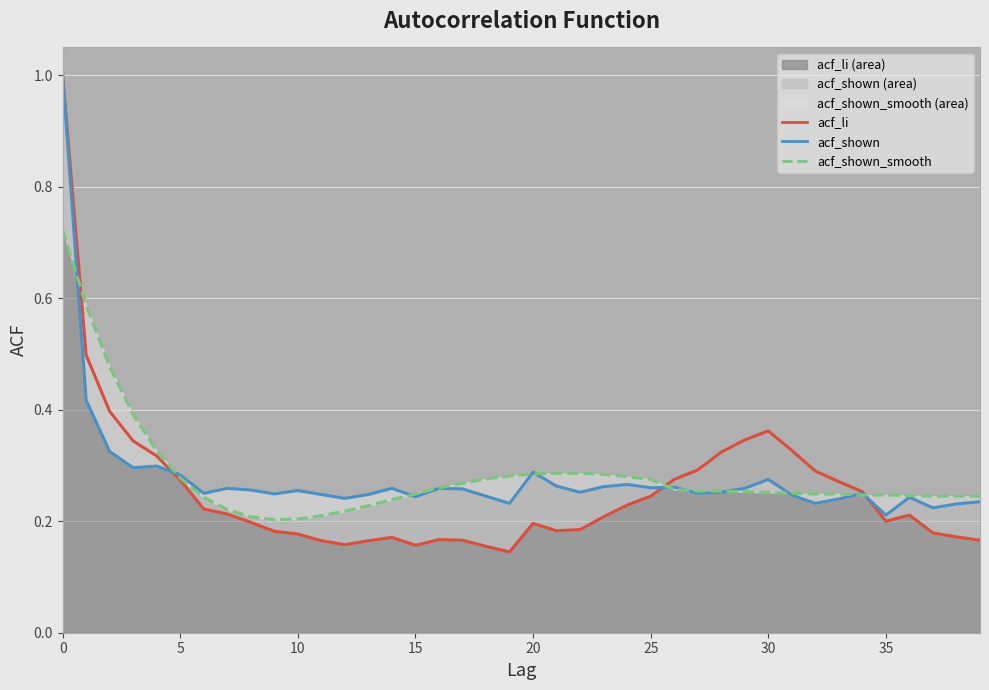

How many data points does each series have?

40